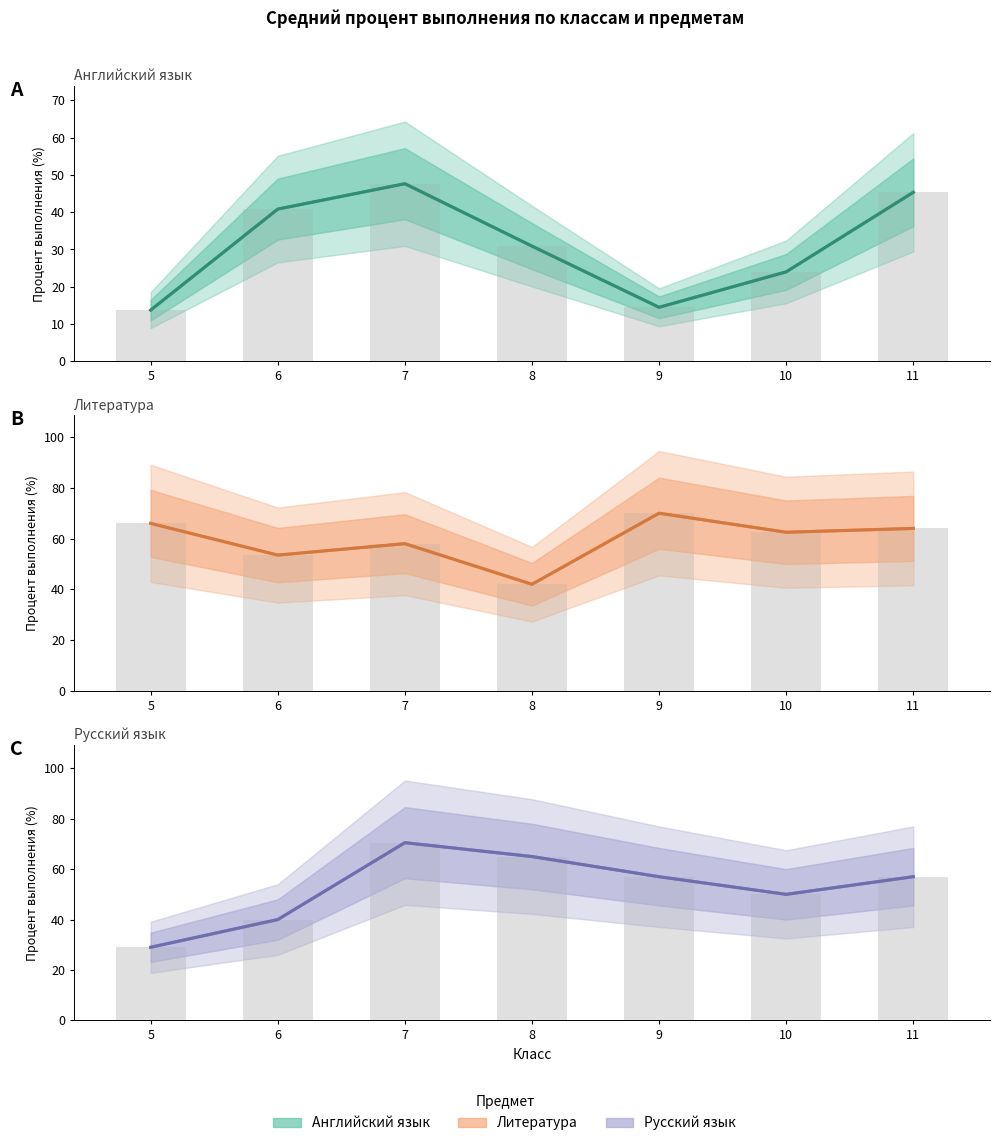

The английский язык series shows 78.0 at 11. True or false?

False